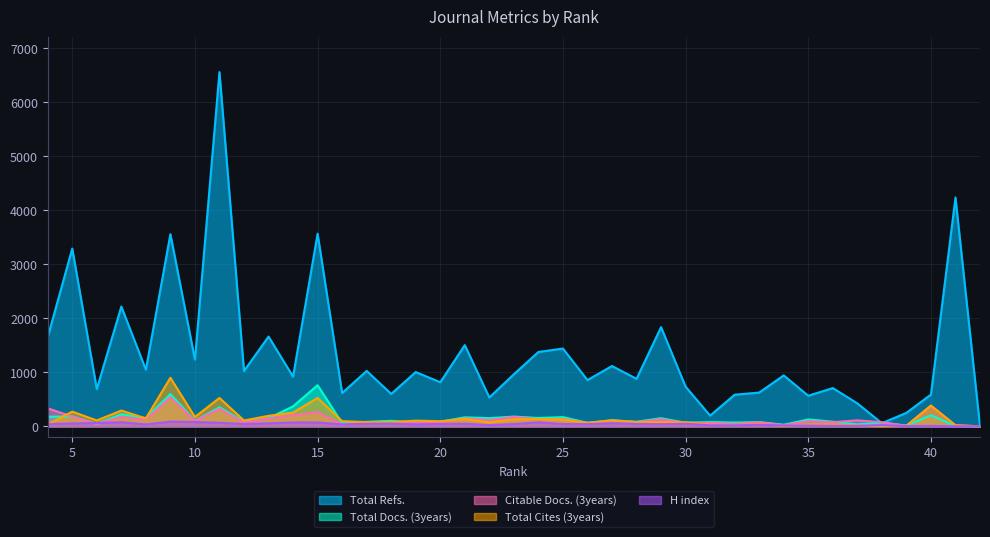

What are all the series names shown in the legend?

Total Refs., Total Docs. (3years), Citable Docs. (3years), Total Cites (3years), H index